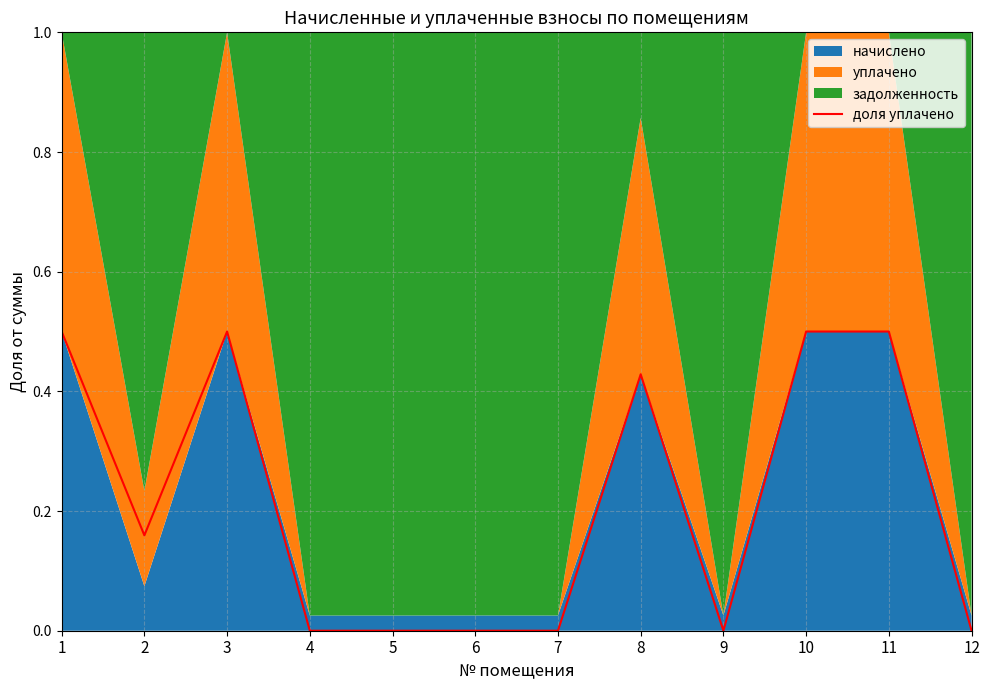

Which category has the highest value across all series?

1